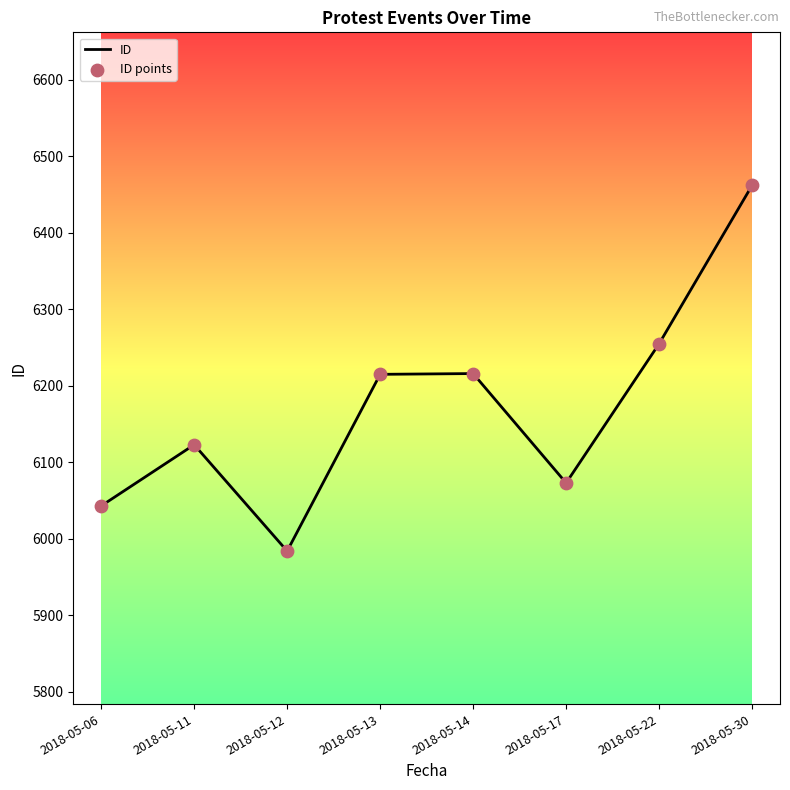

What is the maximum value shown in the chart?

6462